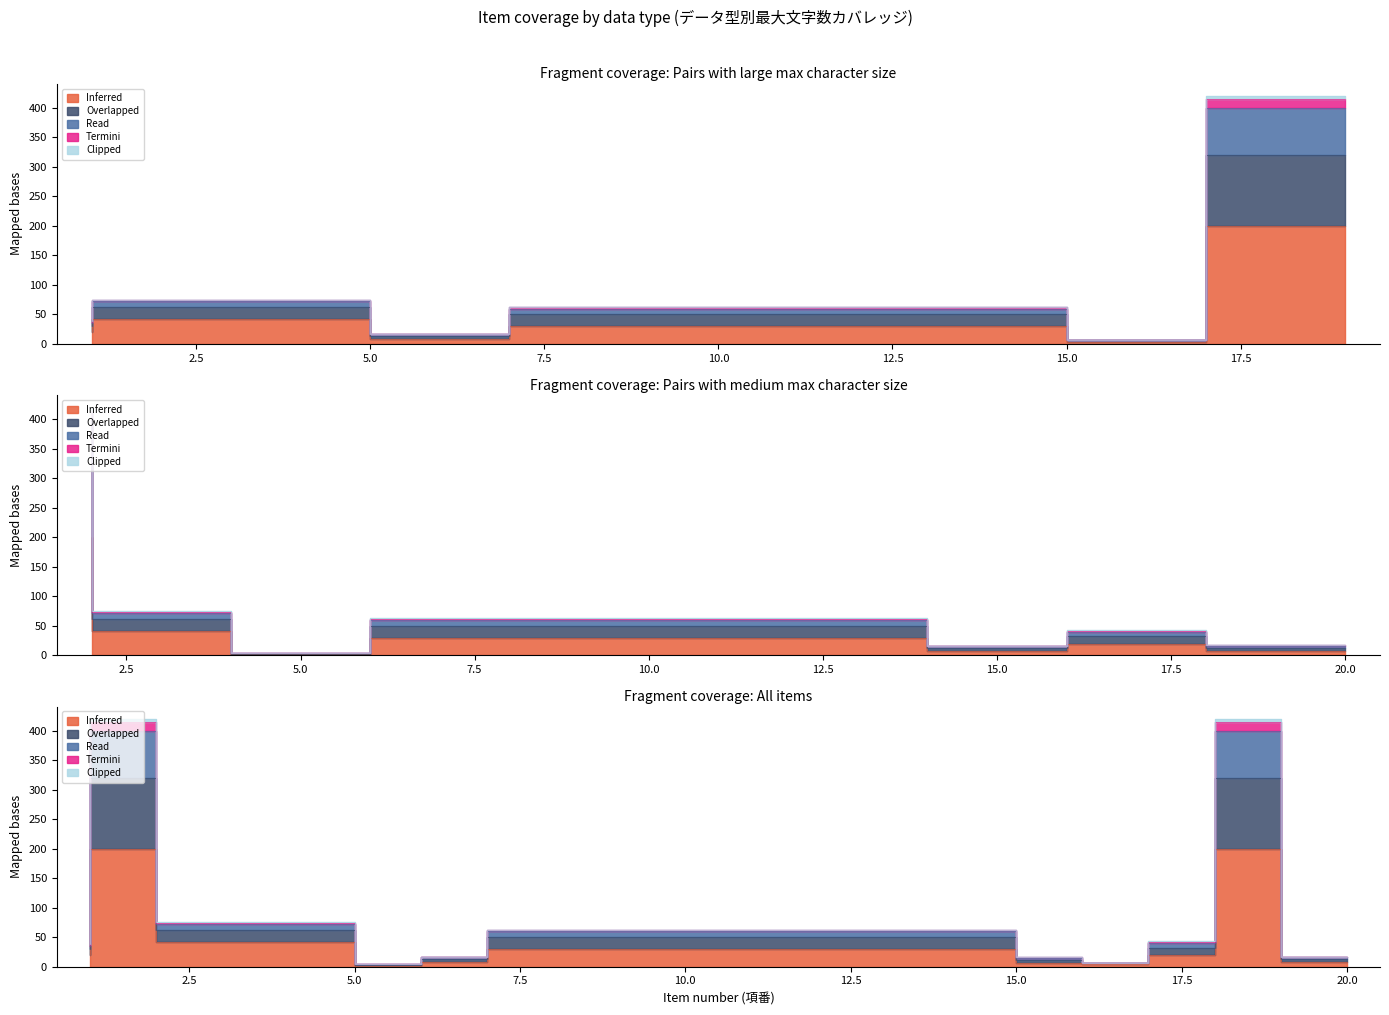

At which category does Termini reach its first local valley?

6